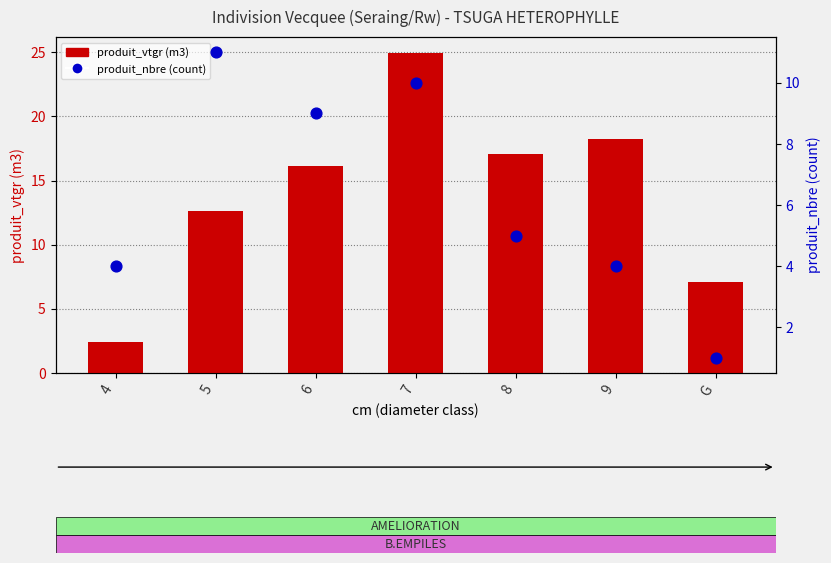

At how many categories does at least one series exceed 14?

4